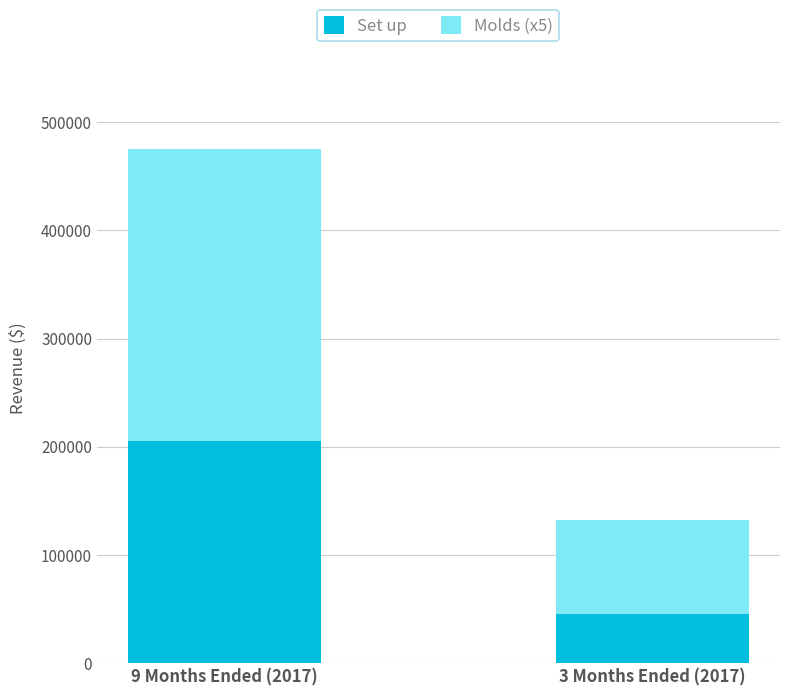

At which label is Set up closest to 125179?

3 Months Ended (2017)